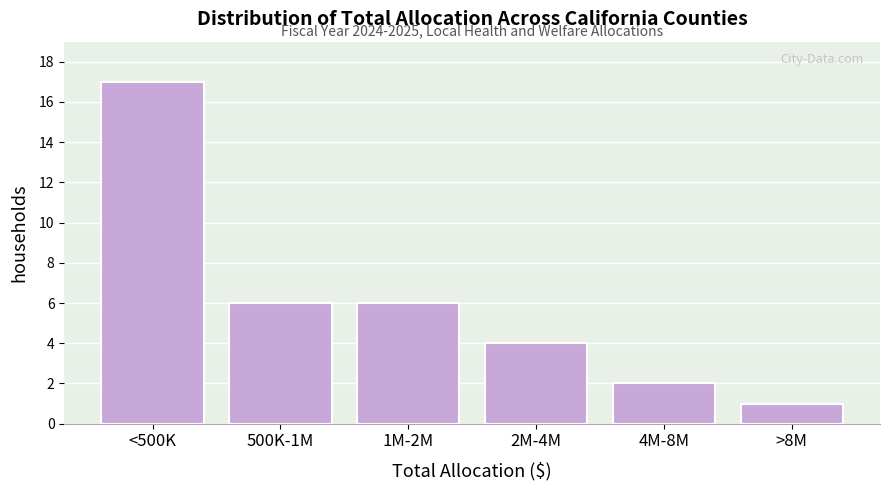

Reading left to right, list all the values displayed in this chart.

17	6	6	4	2	1